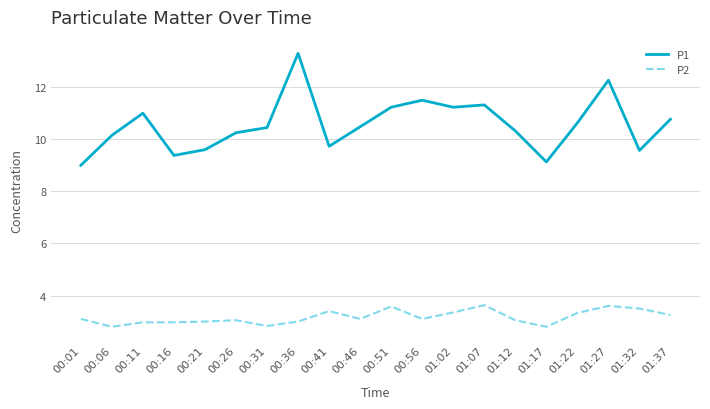

Where does the P1 series first go above 10?

00:06